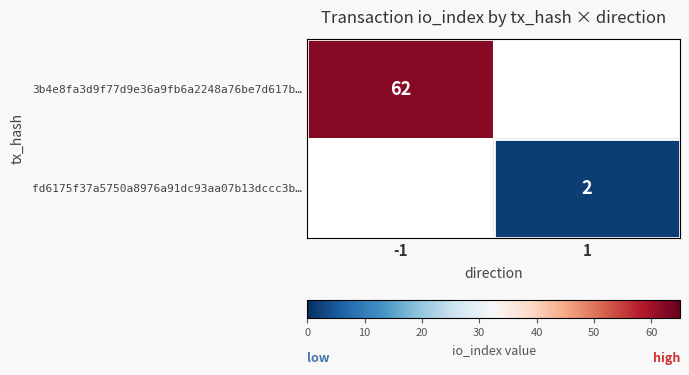

How many series are shown in this chart?

2